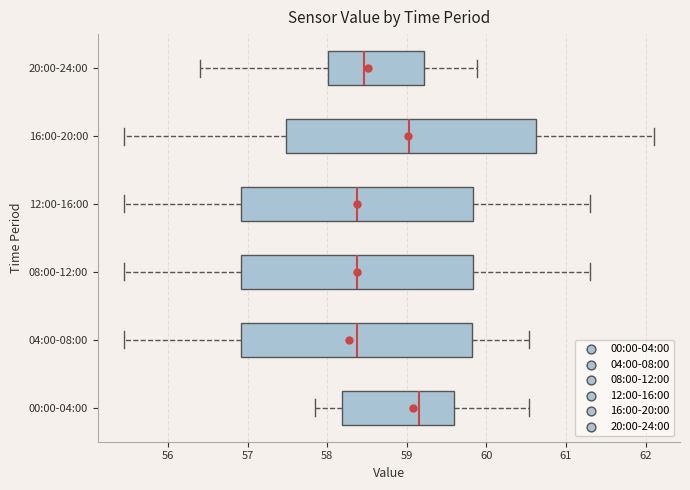

Comparing the boxes themselves (not the whiskers), which one is the widest?

16:00-20:00